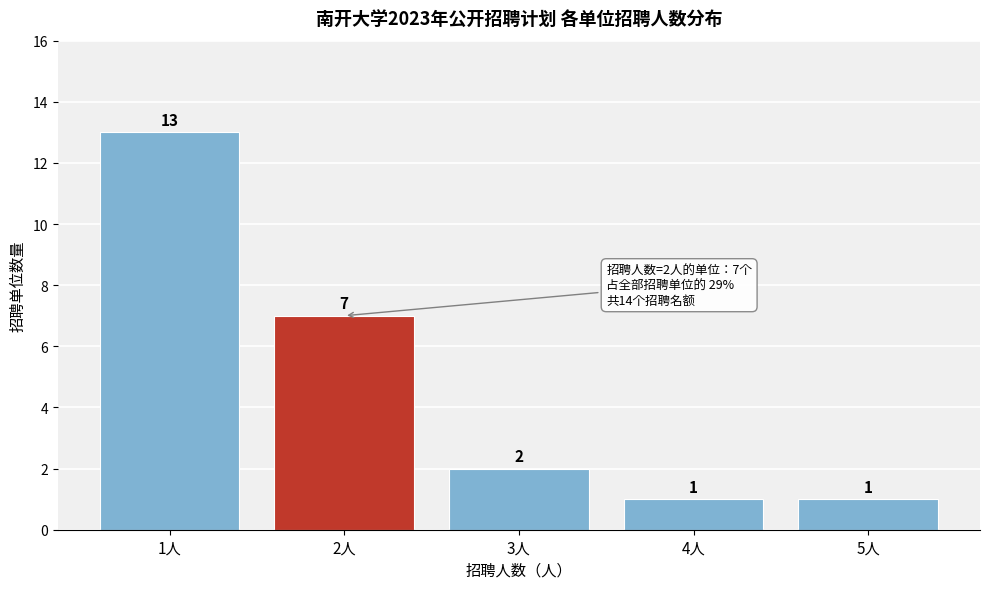

Reading left to right, what are all the values shown in this chart?

13	7	2	1	1